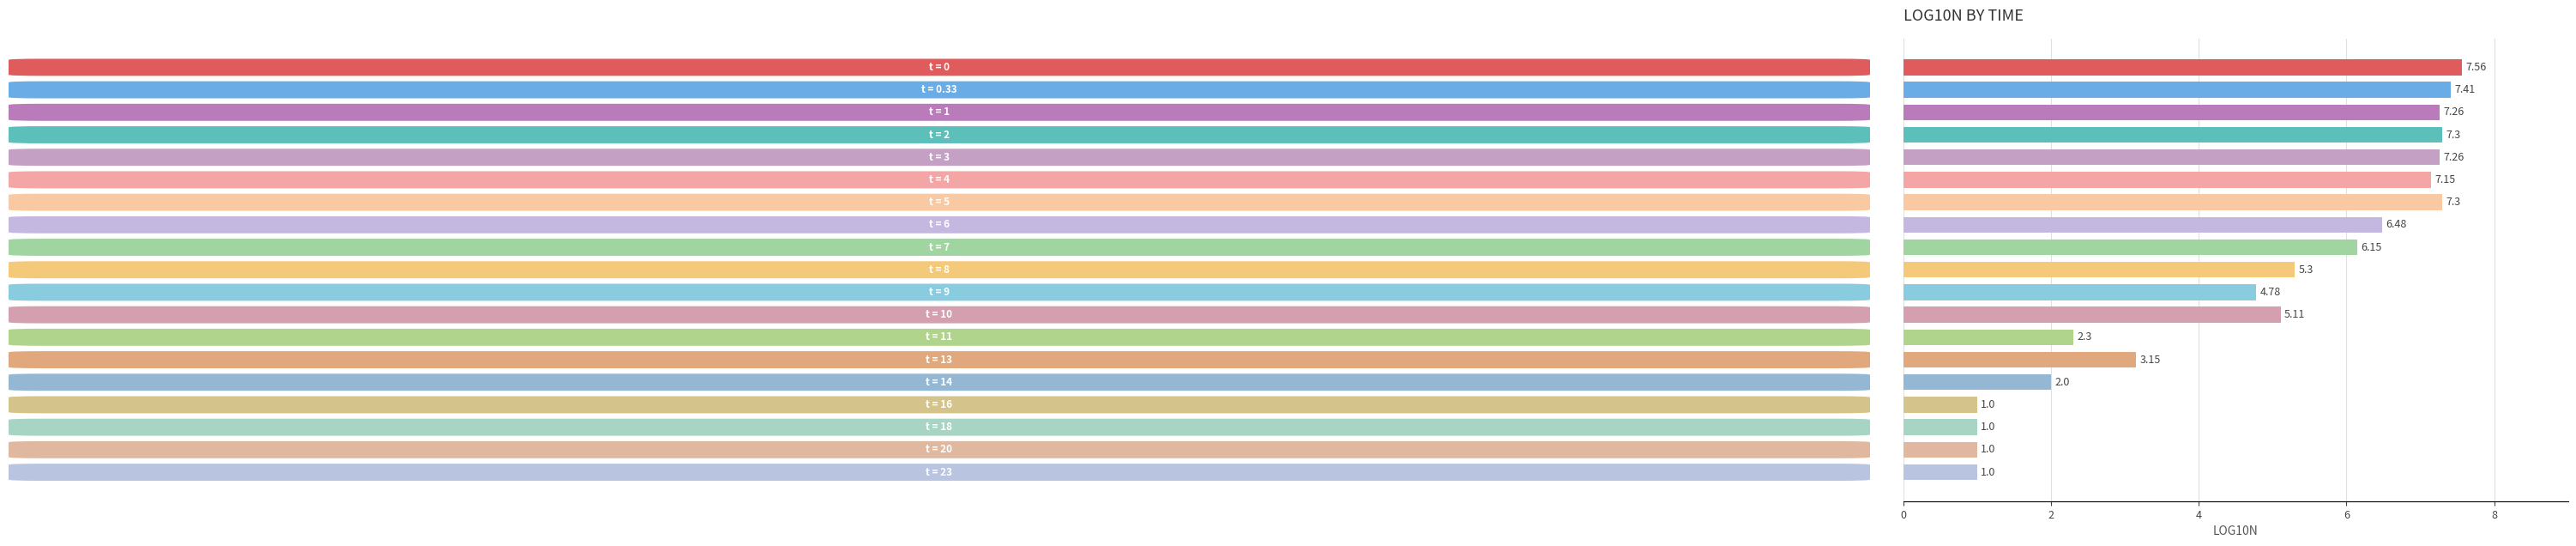

What is the difference between the maximum and second lowest values?

6.6